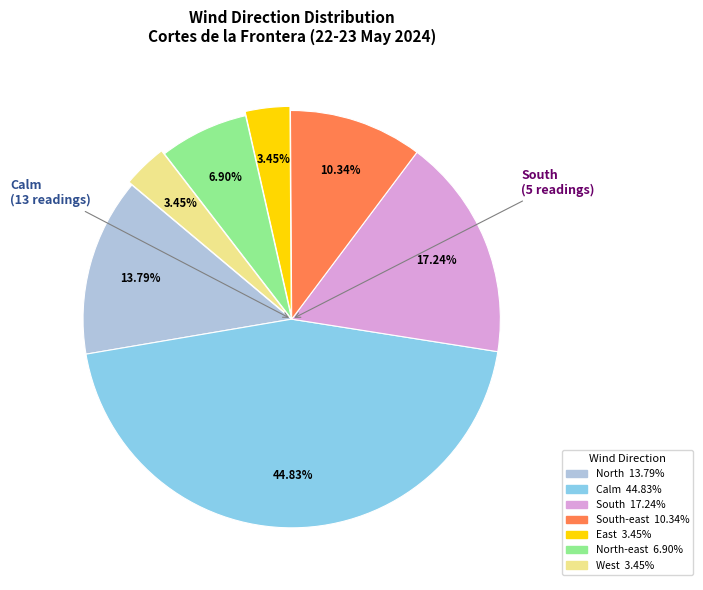

Is there a majority slice in this chart?

No